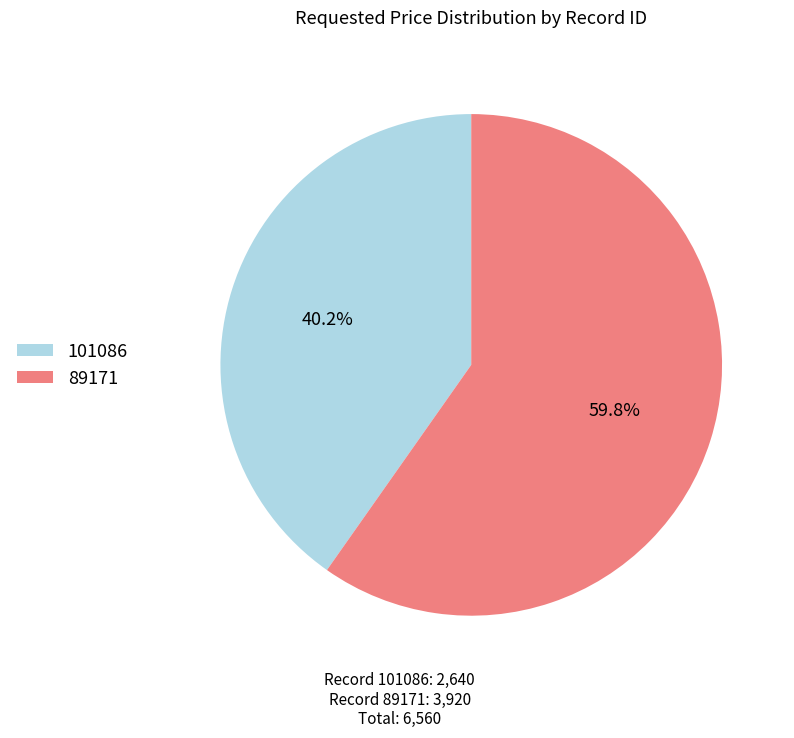

To the nearest percent, what percentage of the pie is 89171?

60%